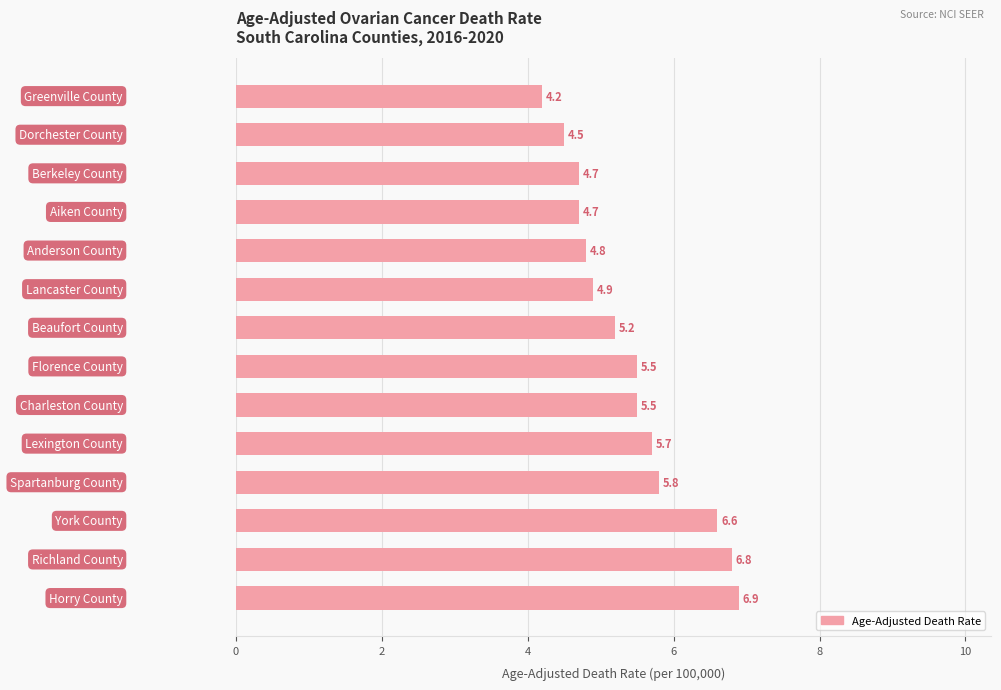

Reading bottom to top, list all the values displayed in this chart.

6.9	6.8	6.6	5.8	5.7	5.5	5.5	5.2	4.9	4.8	4.7	4.7	4.5	4.2